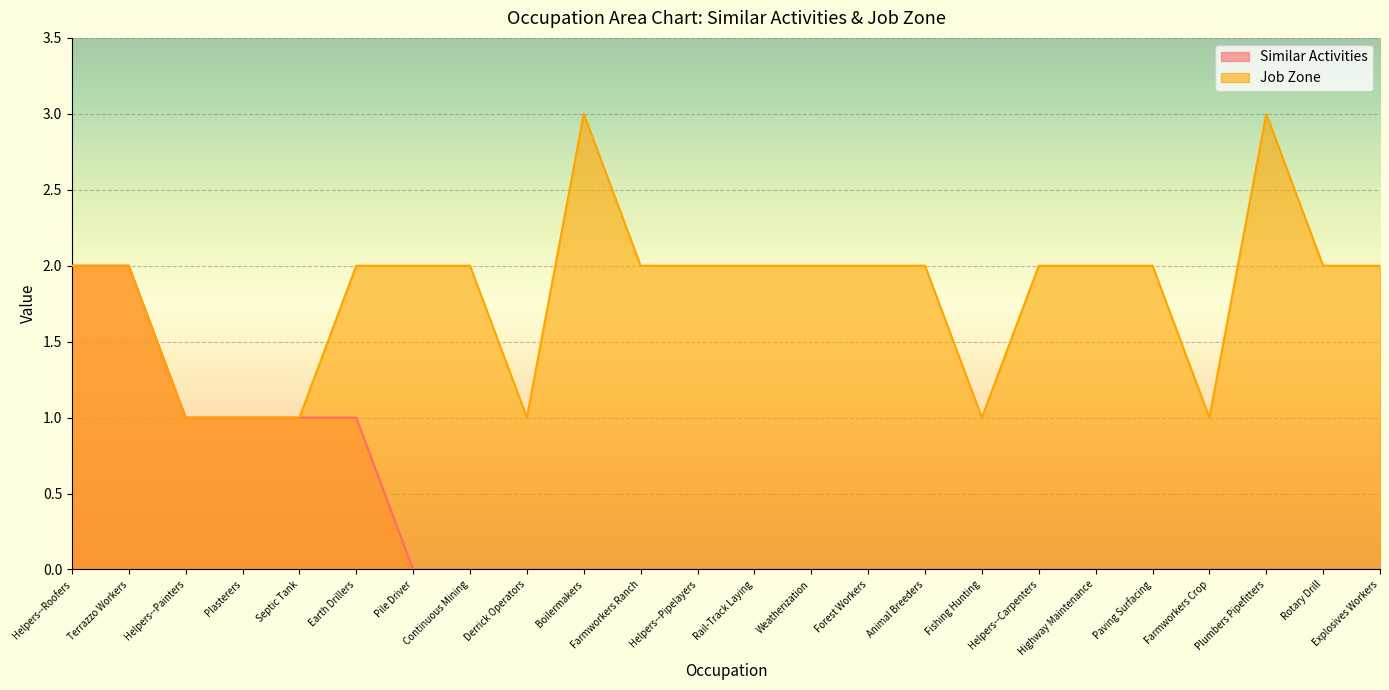

Reading right to left, extract all data points from this chart.

Similar Activities: 0	0	0	0	0	0	0	0	0	0	0	0	0	0	0	0	0	0	1	1	1	1	2	2
Job Zone: 2	2	3	1	2	2	2	1	2	2	2	2	2	2	3	1	2	2	2	1	1	1	2	2